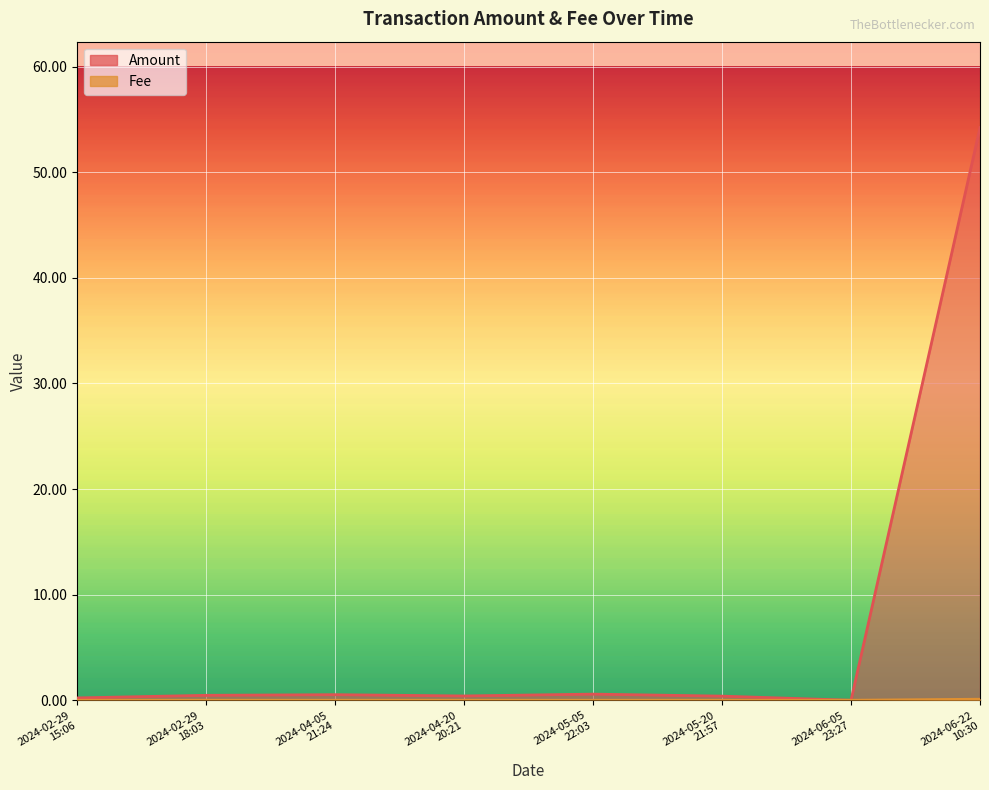

How many values in Amount are above zero?

7